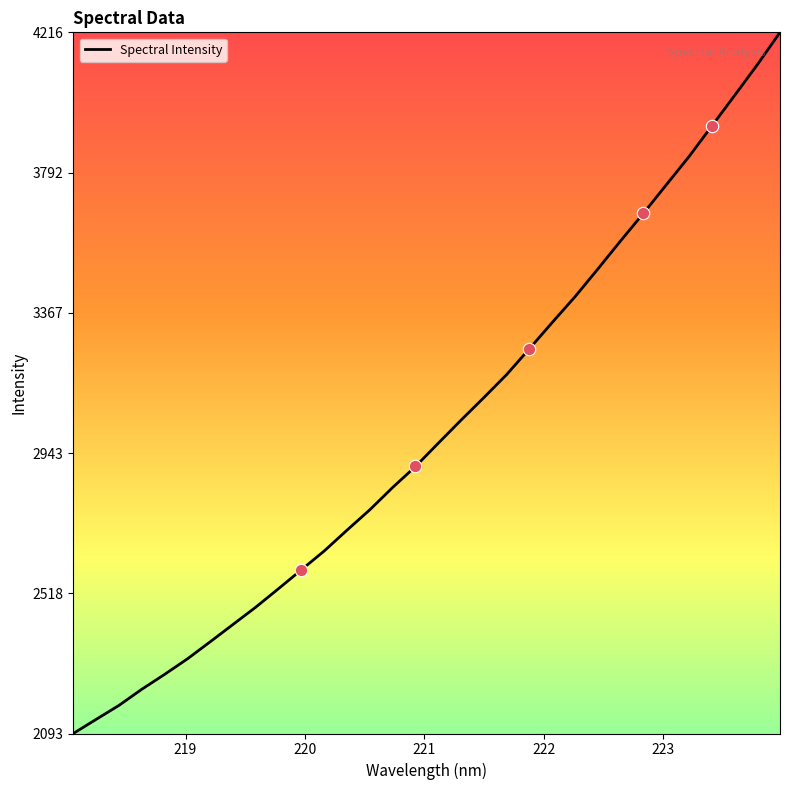

What is the difference between the maximum and minimum values?

2123.2